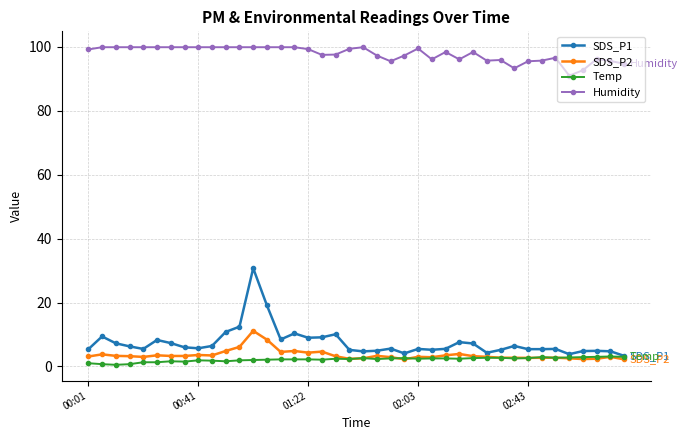

Which series has the largest total across all categories?

Humidity